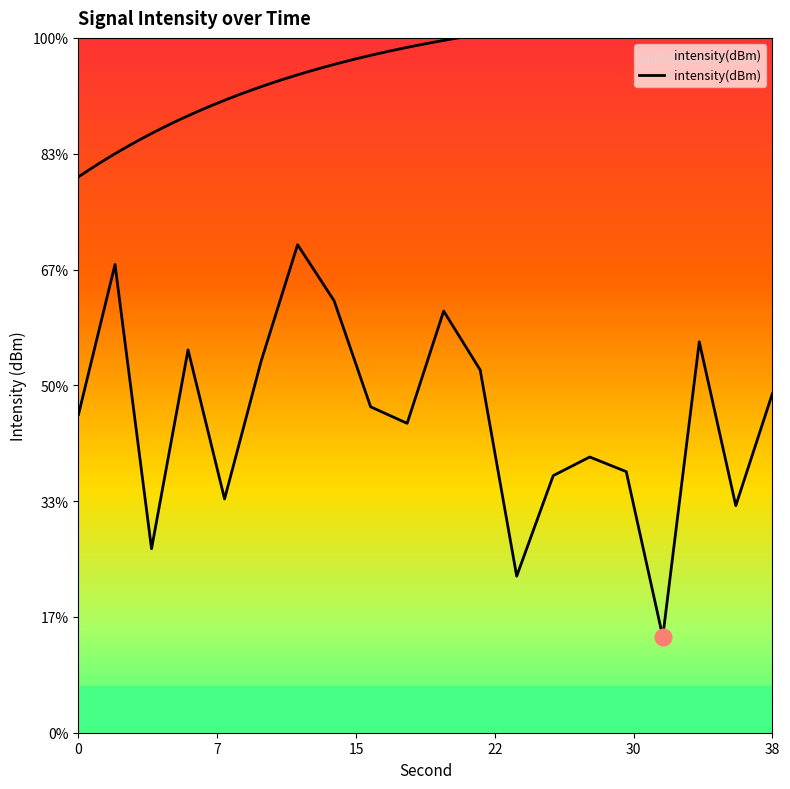

The chart shows a value of -133.1 at 14. True or false?

True